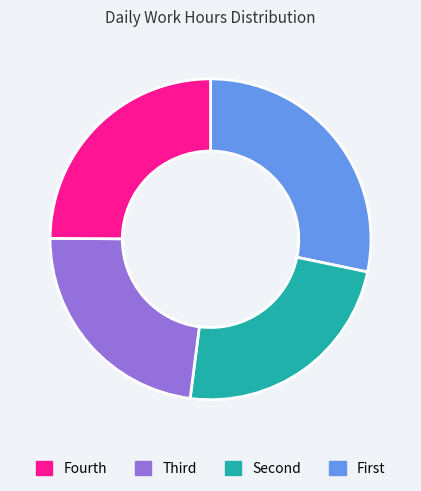

Does any single category account for the majority?

No